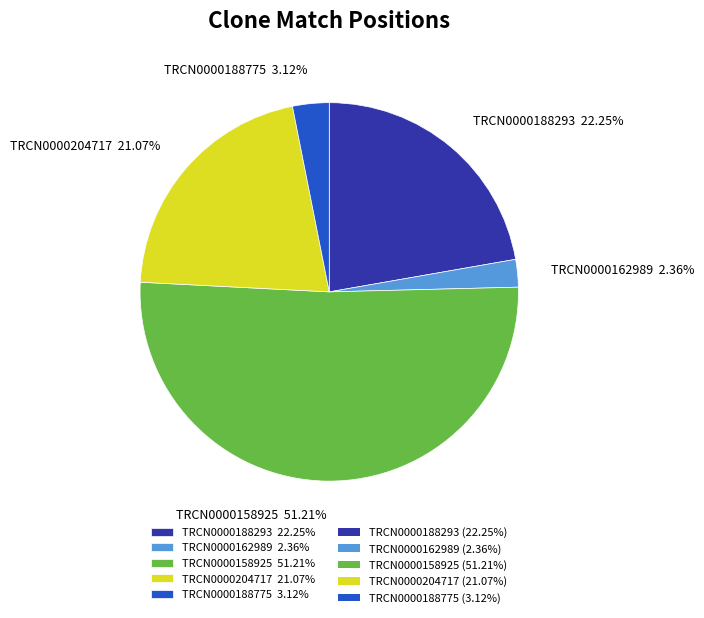

Which category accounts for the majority?

TRCN0000158925